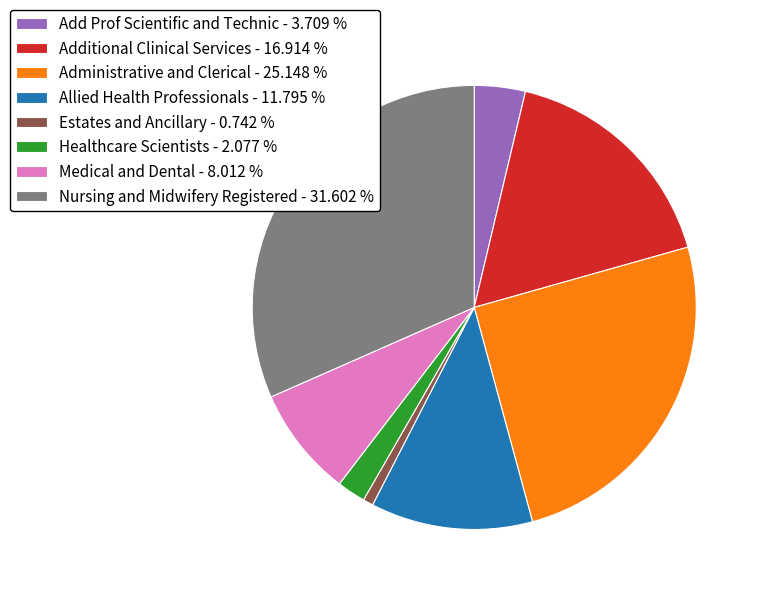

What is the smallest slice in the pie chart?

Estates and Ancillary